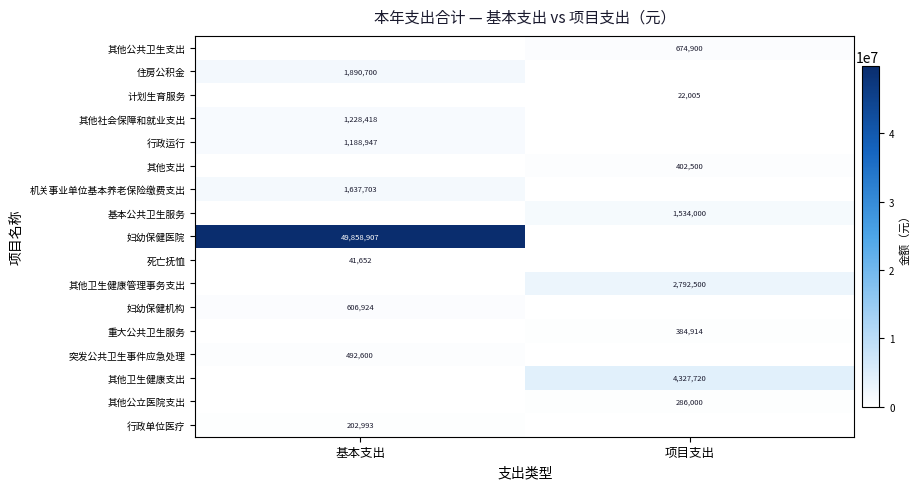

The value of 死亡抚恤 at 基本支出 is 41652. True or false?

True